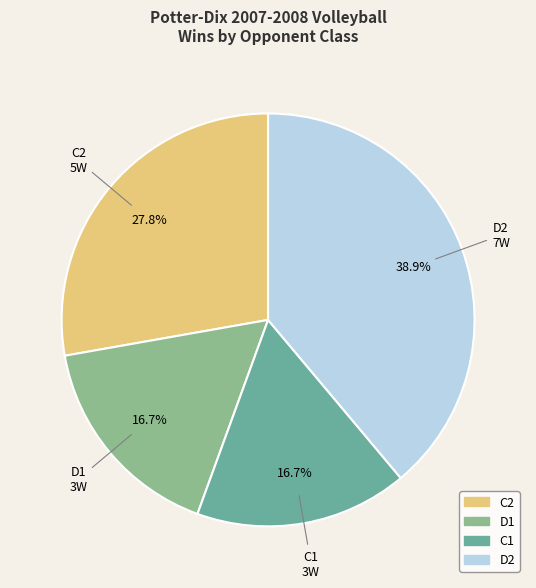

How many slices are in this pie chart?

4